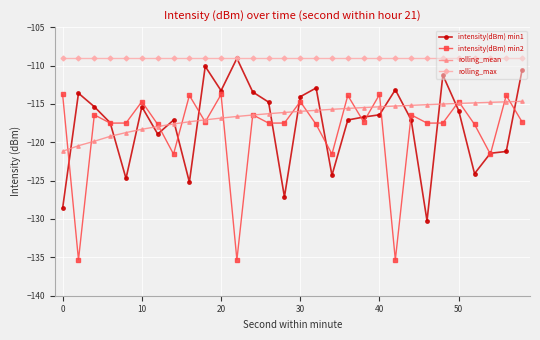

True or false: rolling_mean and rolling_max cross at least once.

False